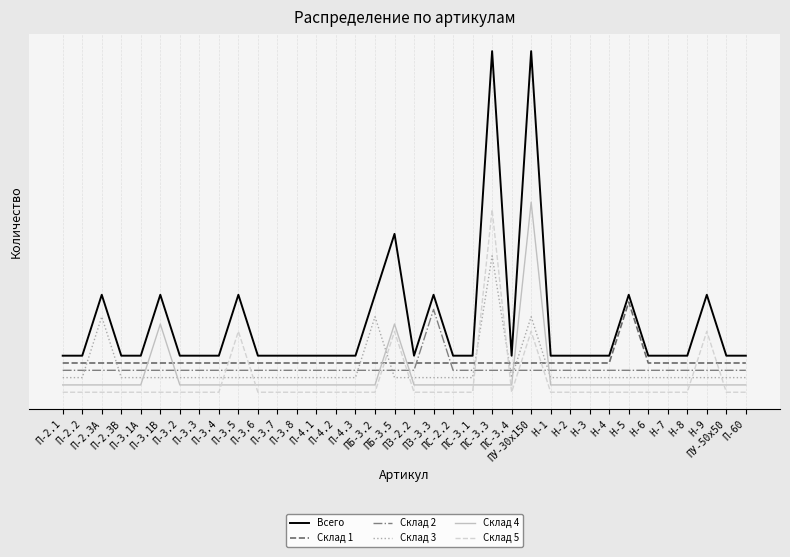

Rank the series by their maximum value, from lowest to highest.

Склад 2, Склад 1, Склад 3, Склад 5, Склад 4, Всего